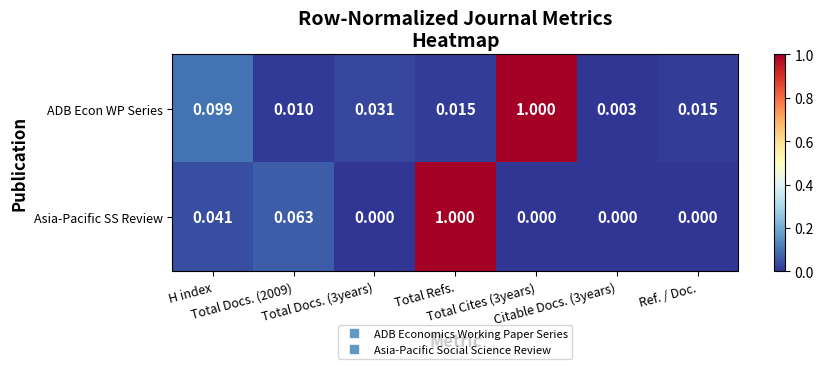

Which series has the largest total across all categories?

ADB Econ WP Series